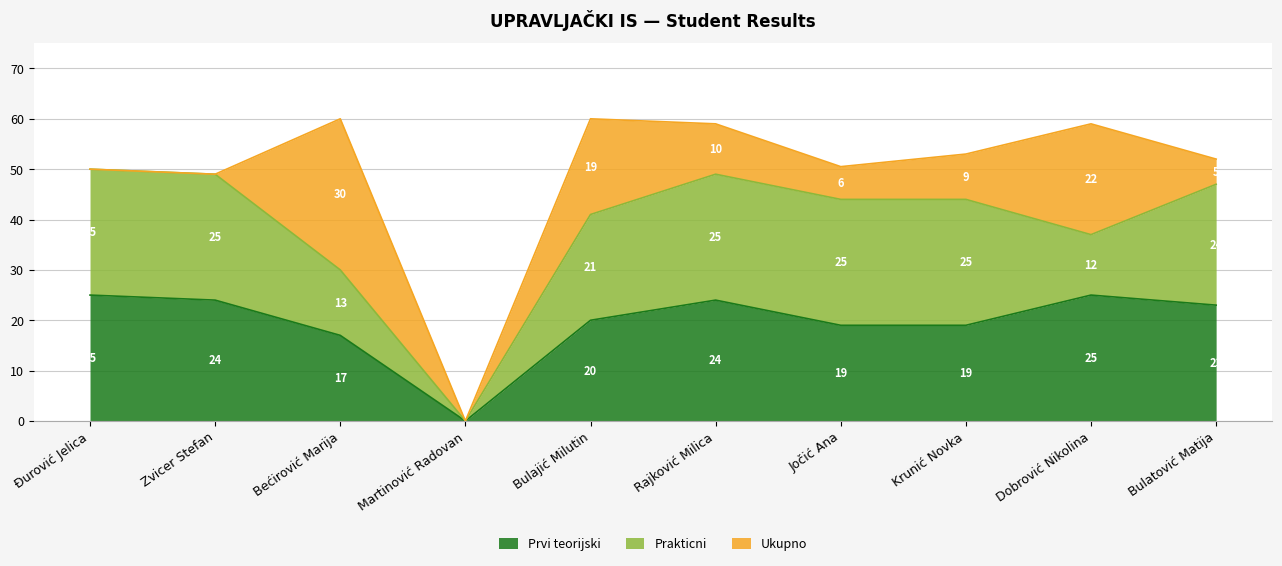

The Prvi teorijski series shows 5.2 at Jočić Ana. True or false?

False